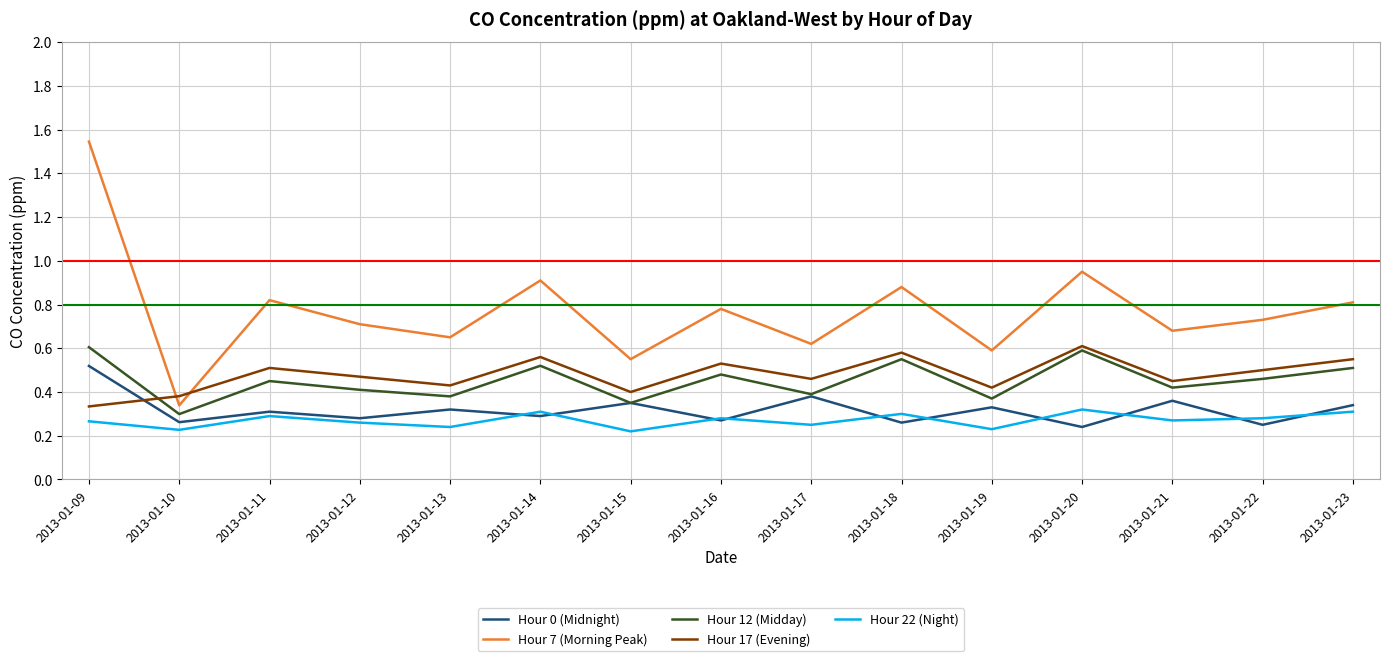

Which series has the widest spread of values?

Hour 7 (Morning Peak)